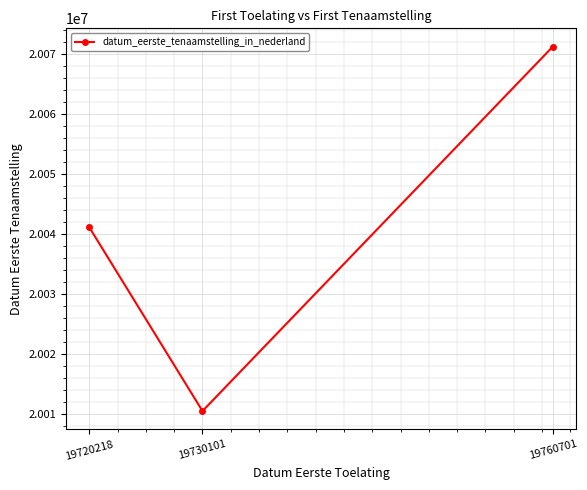

How many values are between 20010519 and 20071207?

3